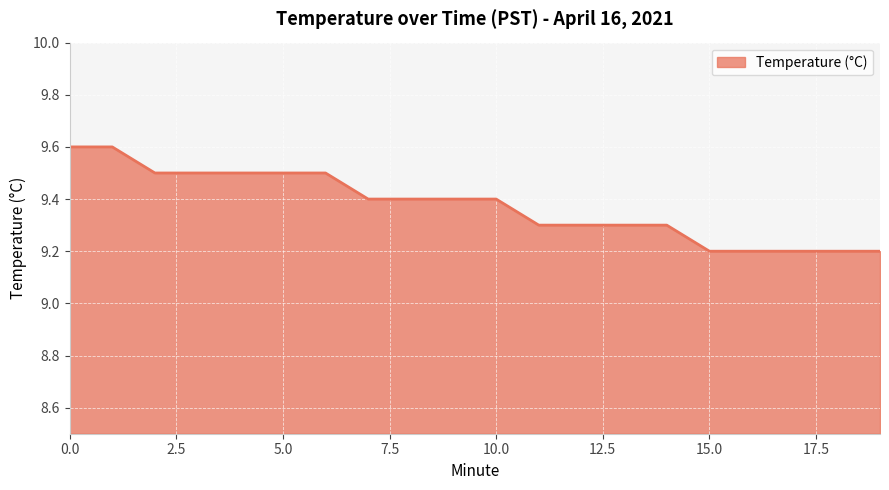

What is the difference between the maximum and minimum values?

0.4